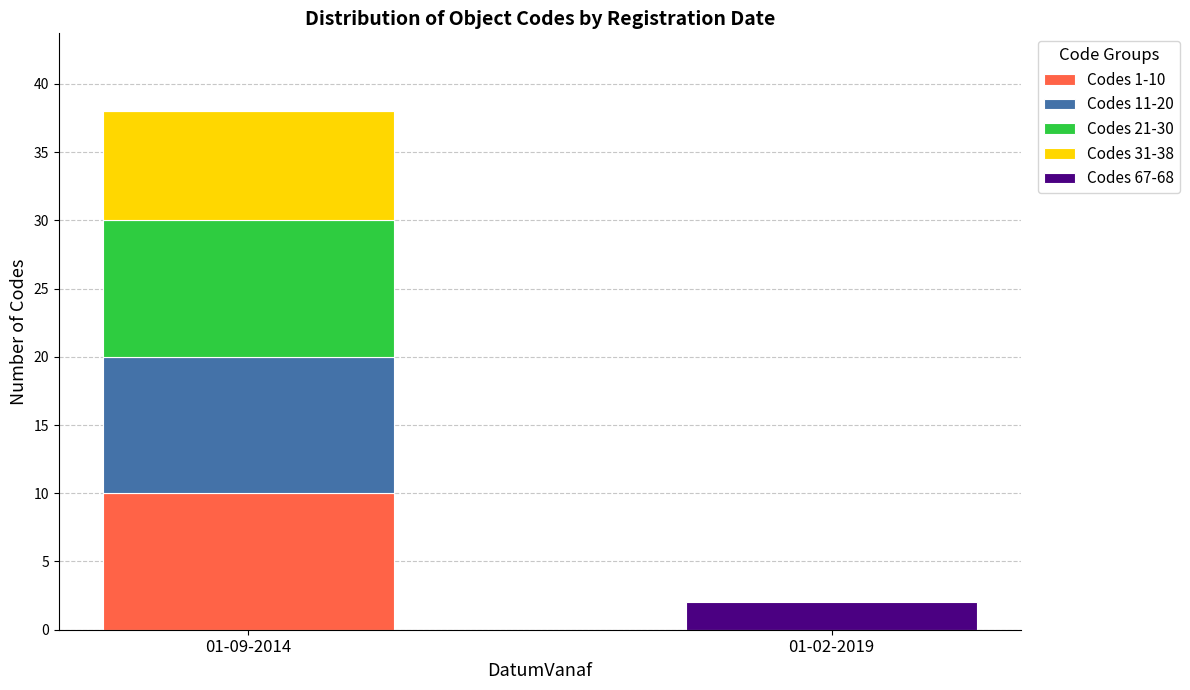

At which category is the sum across all series the highest?

01-09-2014